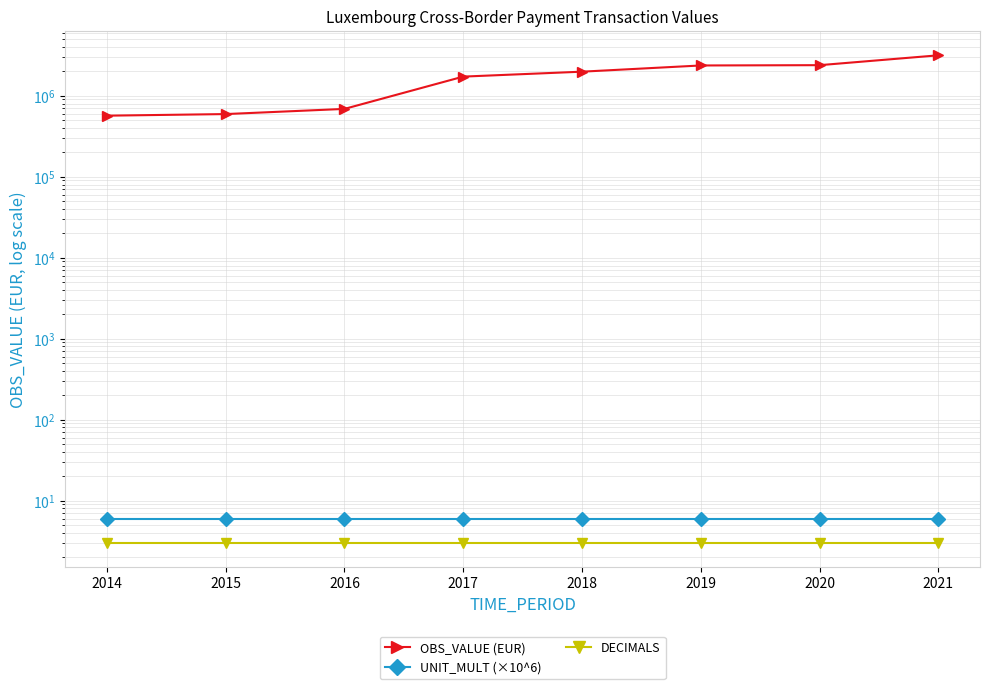

Count the number of categories in the chart.

8